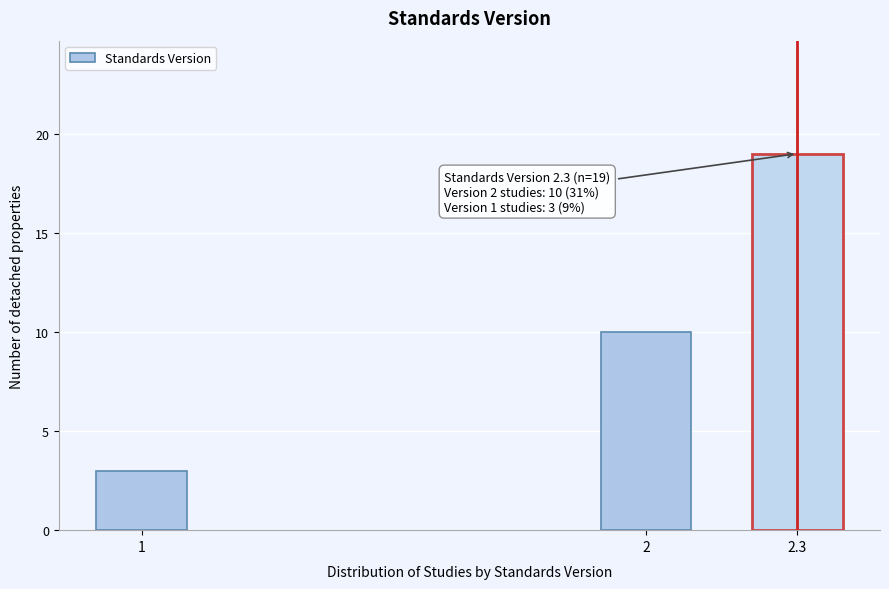

Reading left to right, transcribe all the data shown in this chart.

1=3	2=10	2.3=19